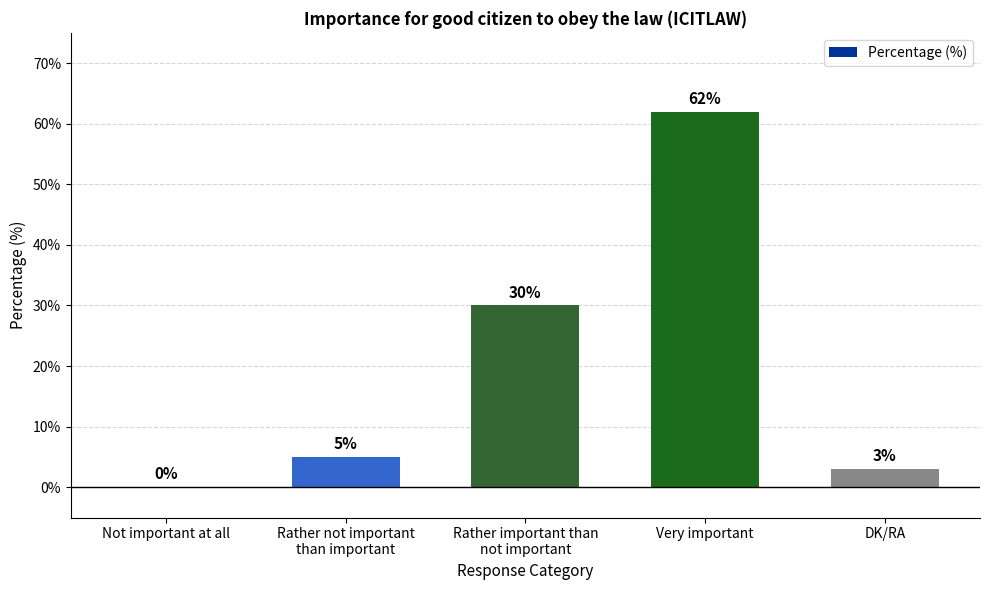

Which label corresponds to the largest value in the chart?

Very important